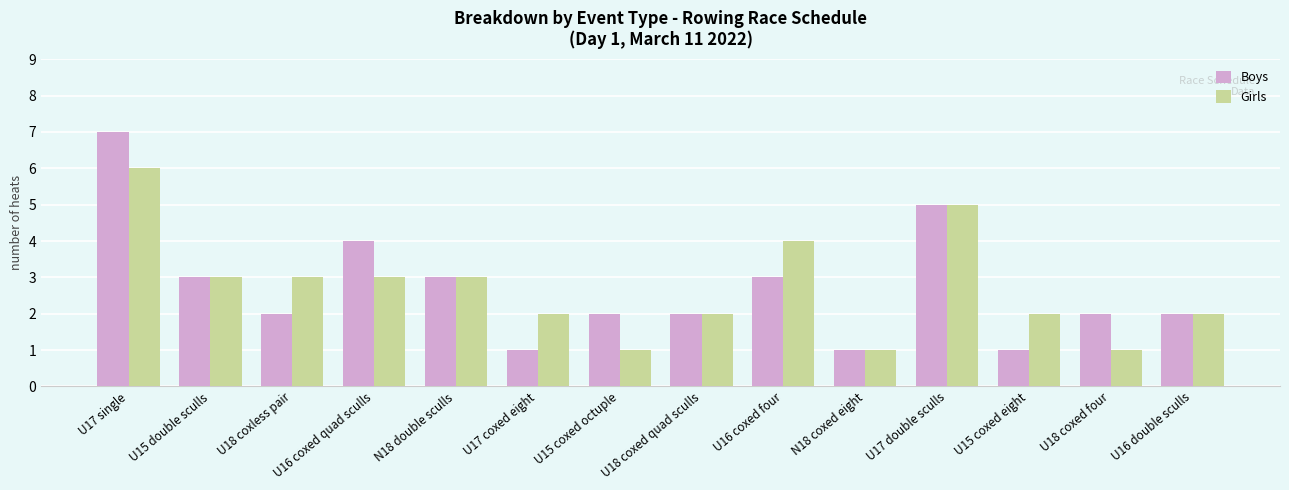

Reading left to right, transcribe all the data shown in this chart.

Boys: U17 single=7	U15 double sculls=3	U18 coxless pair=2	U16 coxed quad sculls=4	N18 double sculls=3	U17 coxed eight=1	U15 coxed octuple=2	U18 coxed quad sculls=2	U16 coxed four=3	N18 coxed eight=1	U17 double sculls=5	U15 coxed eight=1	U18 coxed four=2	U16 double sculls=2
Girls: U17 single=6	U15 double sculls=3	U18 coxless pair=3	U16 coxed quad sculls=3	N18 double sculls=3	U17 coxed eight=2	U15 coxed octuple=1	U18 coxed quad sculls=2	U16 coxed four=4	N18 coxed eight=1	U17 double sculls=5	U15 coxed eight=2	U18 coxed four=1	U16 double sculls=2